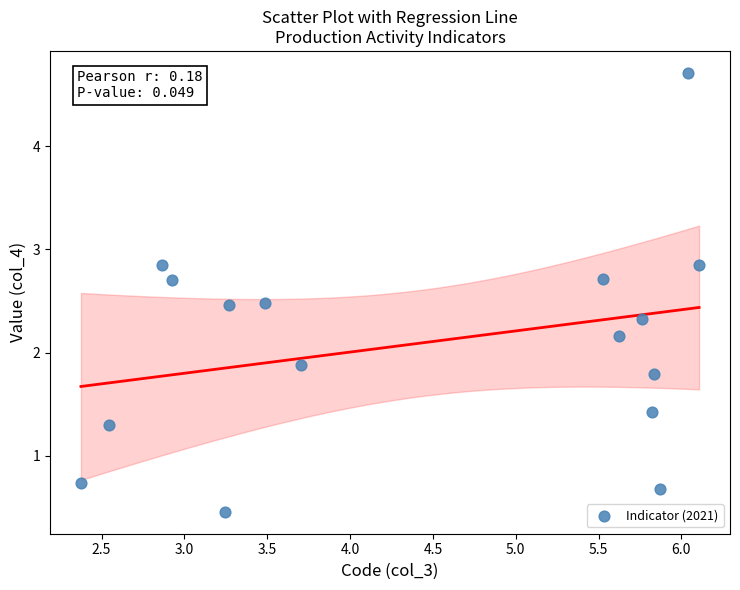

What is the range of X values (max minus min)?

3.7